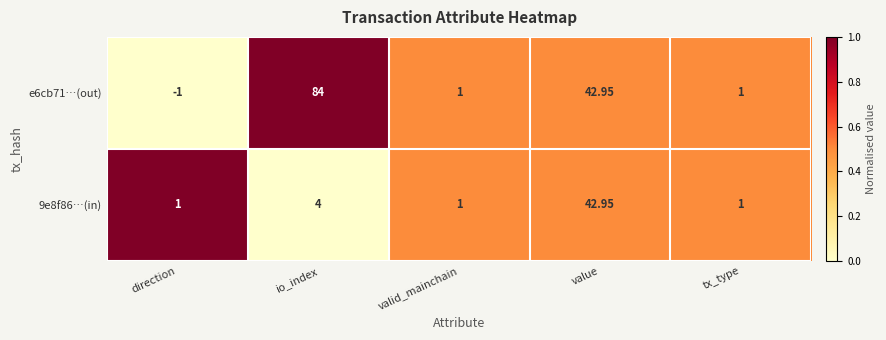

Which series has the largest total across all categories?

e6cb71…(out)